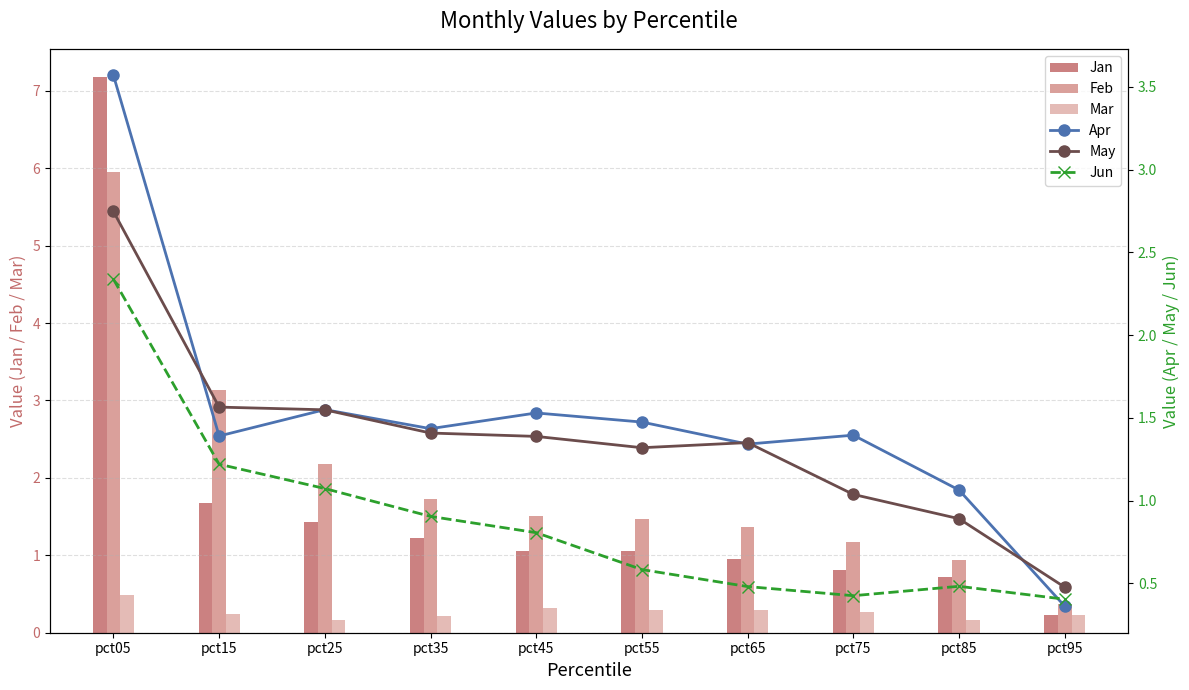

Rank the series by their maximum value, from highest to lowest.

Jan, Feb, Apr, May, Jun, Mar